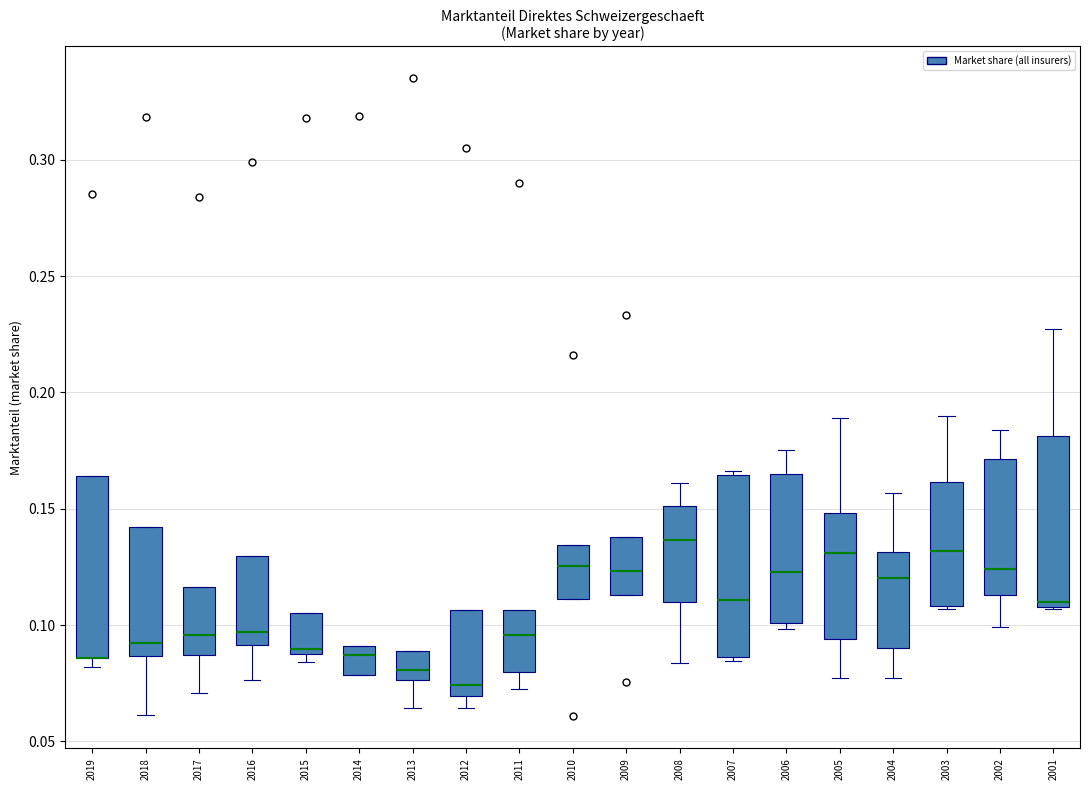

Where is the lower edge of the box at x = 2017 on the y-axis? The values are not printed on the chart, so give them approximately, as read against the axis.

0.085